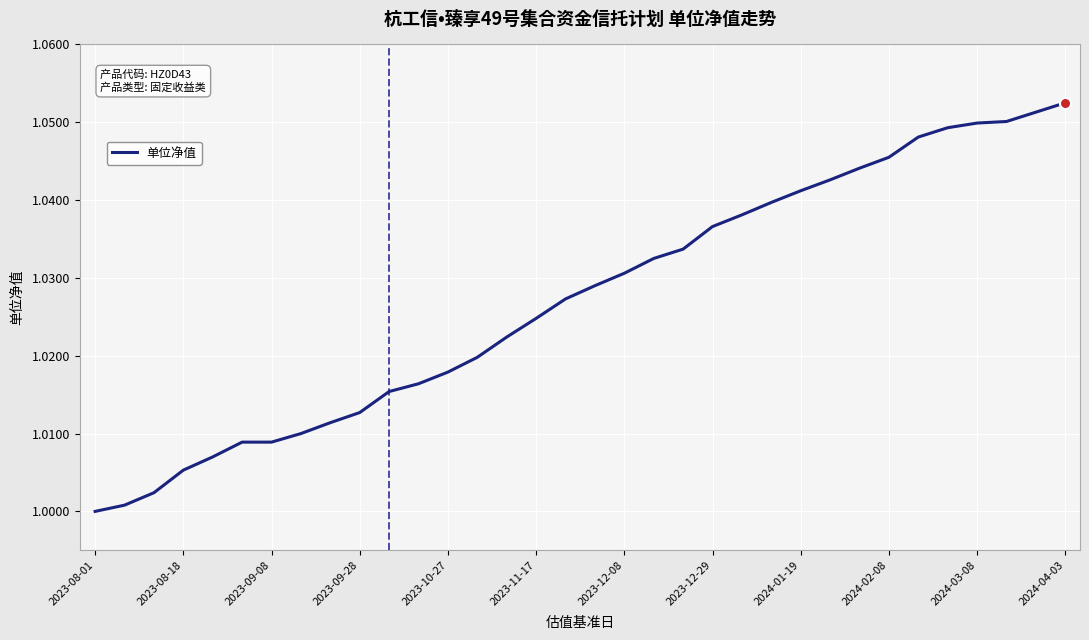

How many lines are shown in the chart?

1